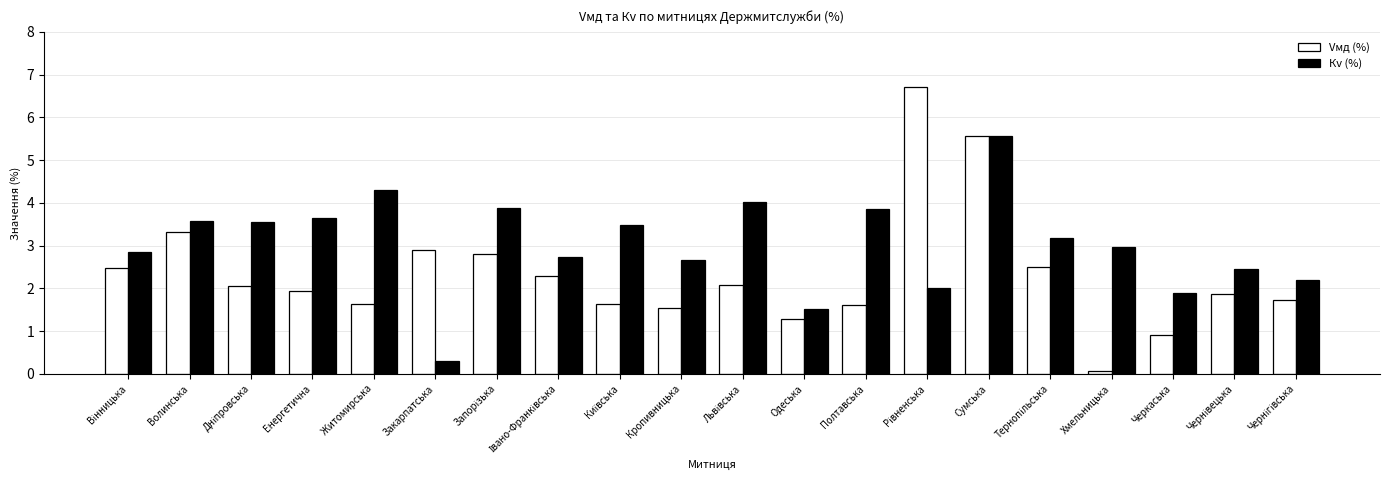

Read the Кv (%) value at Житомирська.

4.3